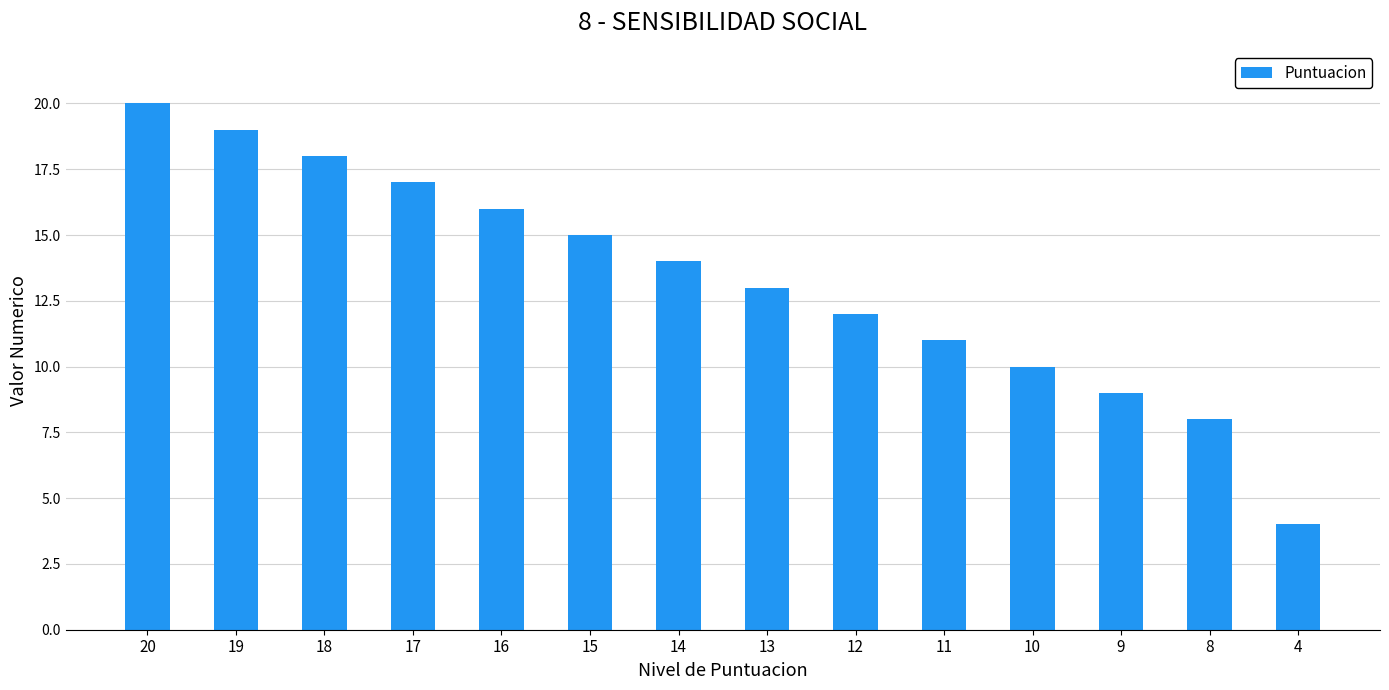

What is the difference between the maximum and minimum values?

16